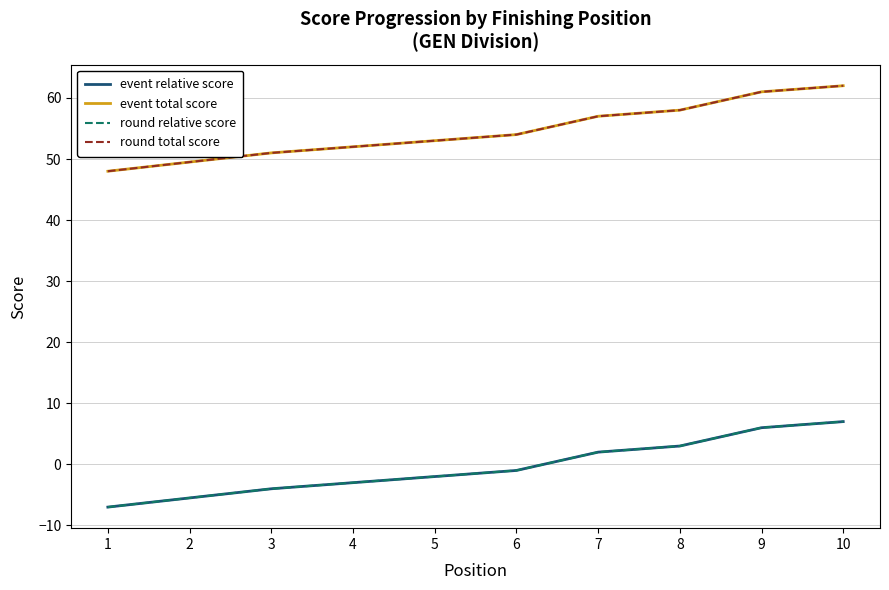

Which has a higher value, 9 or 5?

9